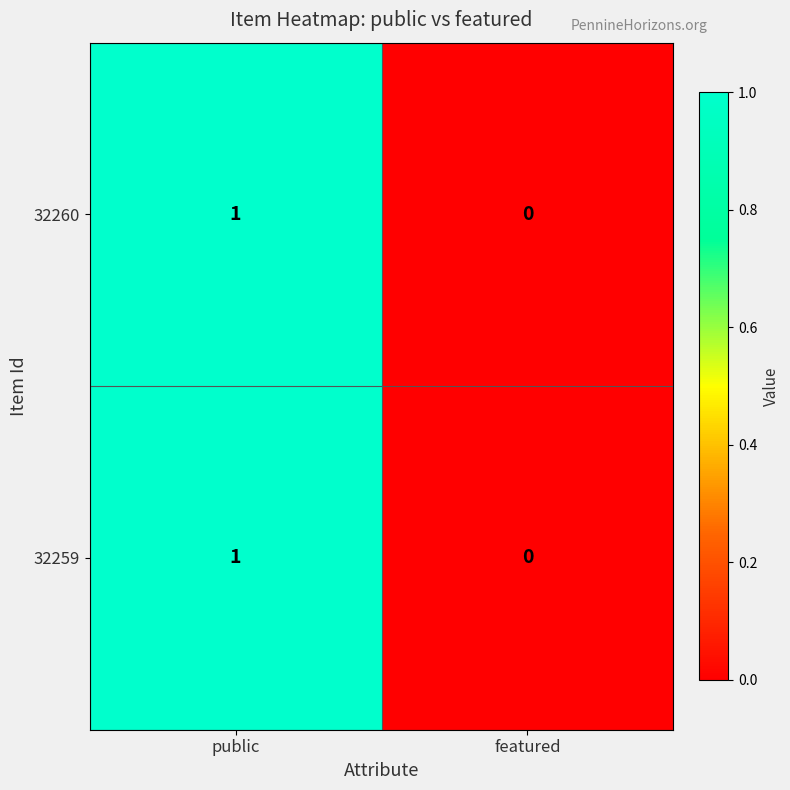

At which category does the chart reach its minimum across all series?

featured